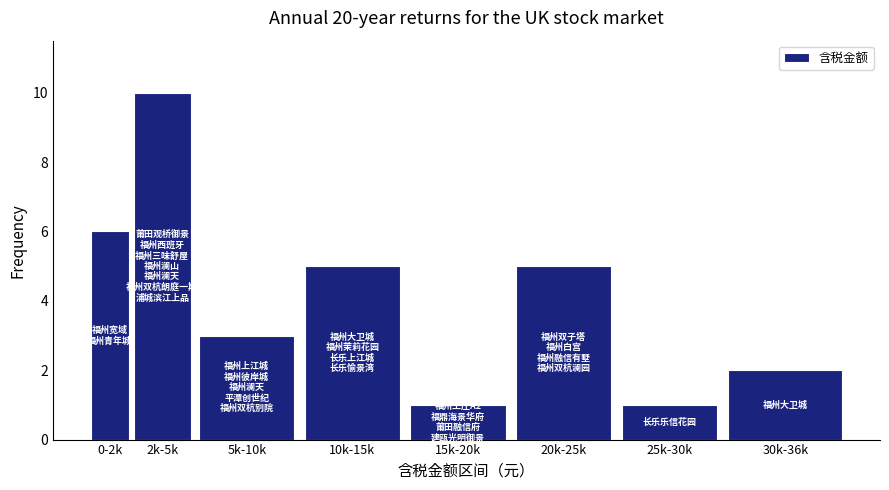

Reading left to right, what are all the values shown in this chart?

0-2k=6	2k-5k=10	5k-10k=3	10k-15k=5	15k-20k=1	20k-25k=5	25k-30k=1	30k-36k=2